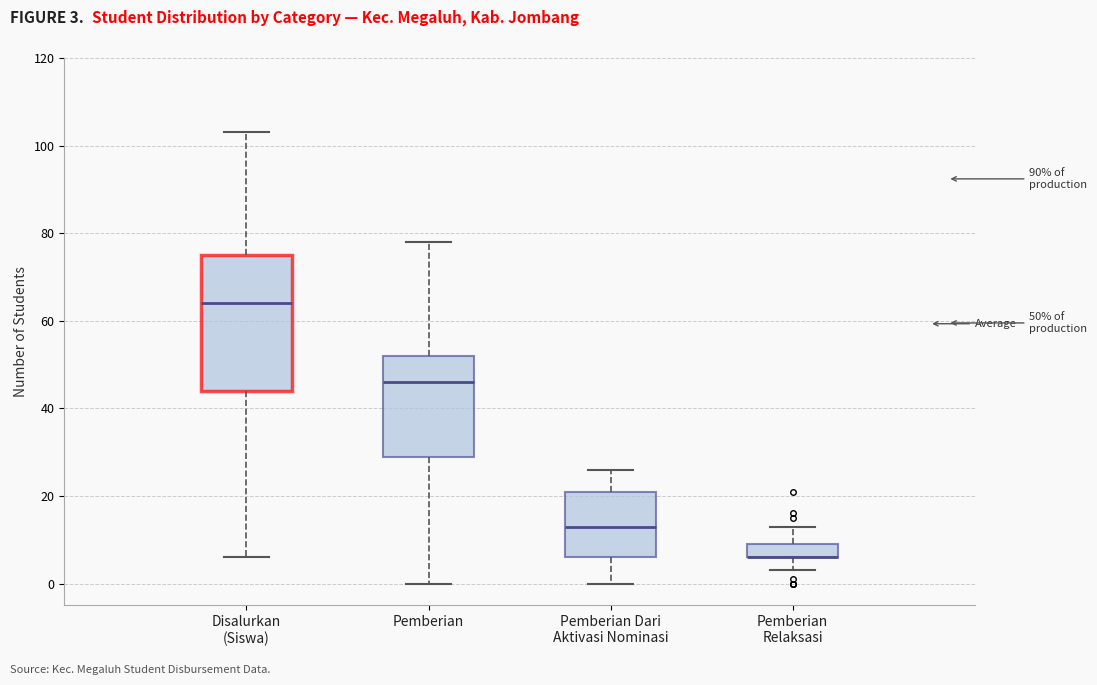

Comparing the boxes themselves (not the whiskers), which one is the tallest?

Disalurkan (Siswa)